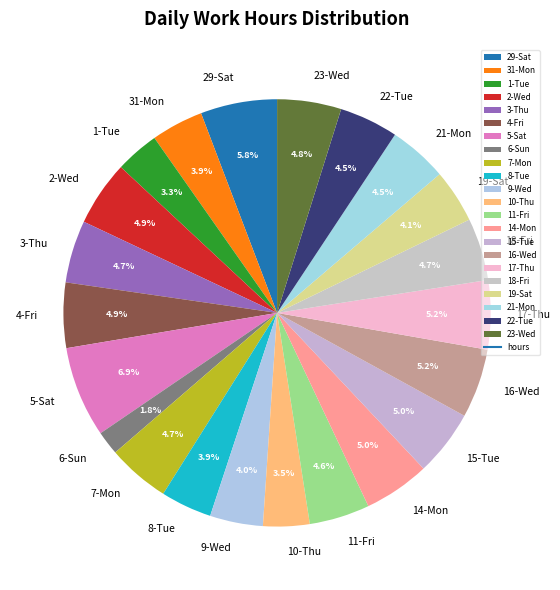

Is there a majority slice in this chart?

No